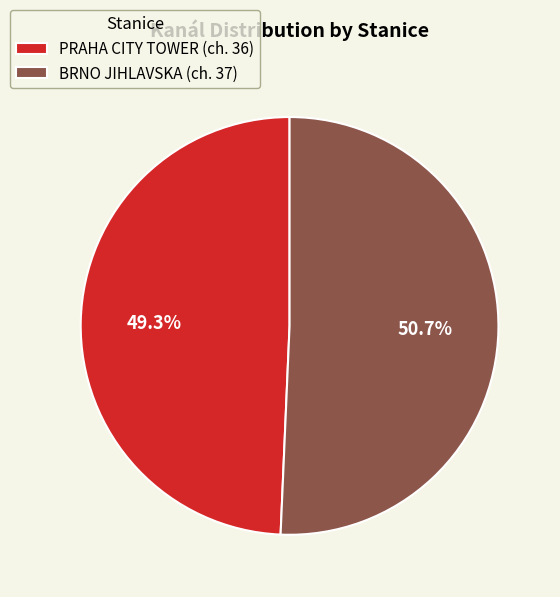

What percentage do PRAHA CITY TOWER and BRNO JIHLAVSKA together represent?

100.0%